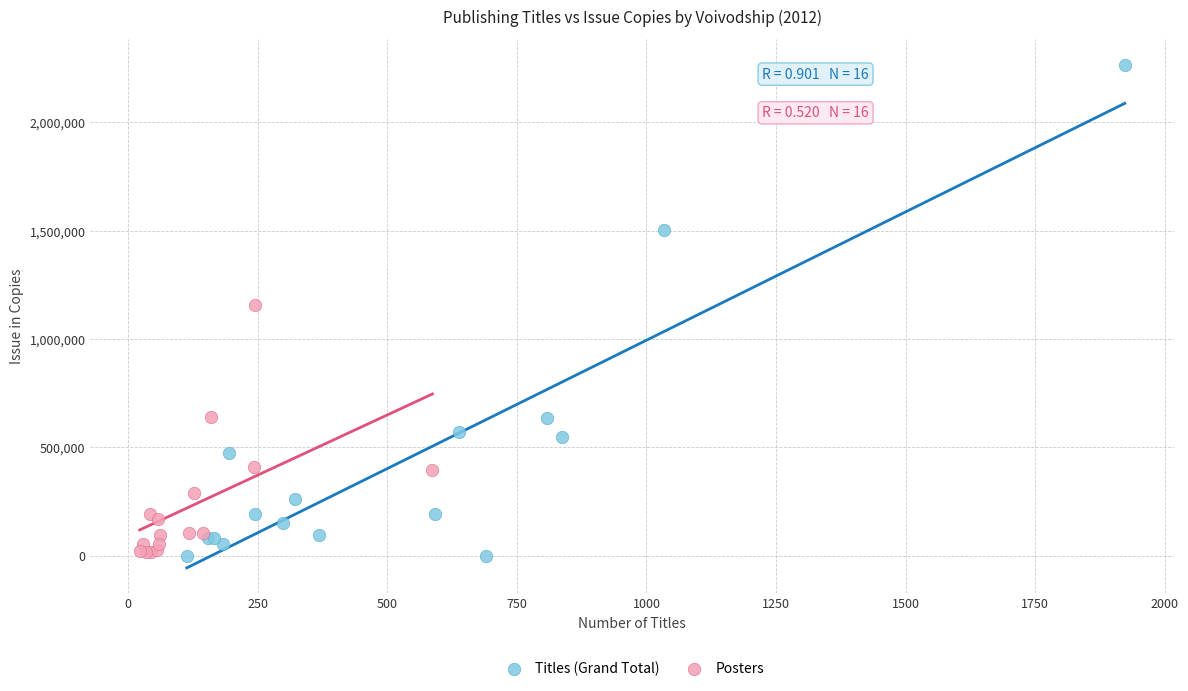

Which series reaches the maximum Y coordinate?

Titles (Grand Total)